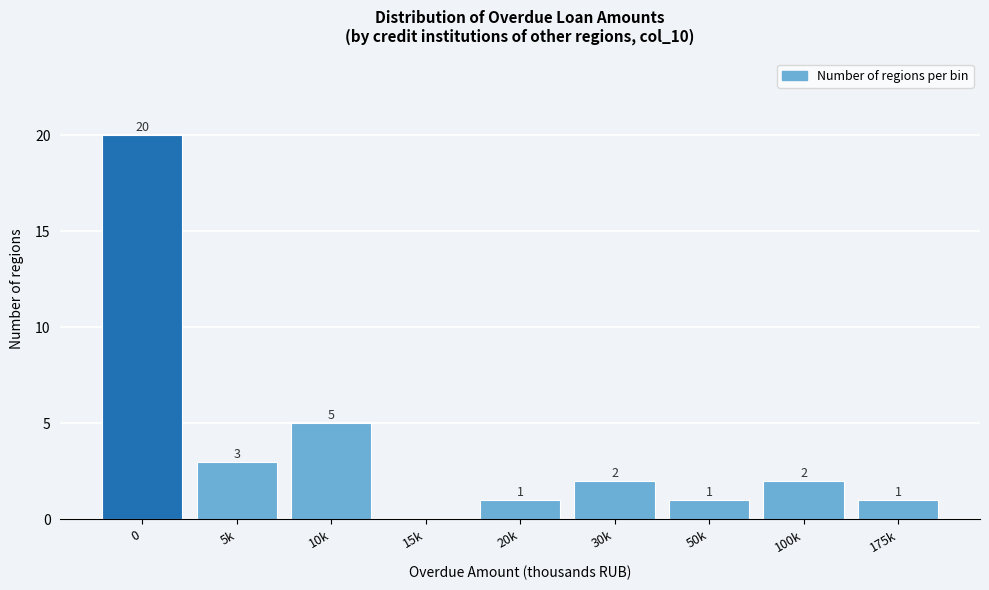

Reading right to left, what are all the values shown in this chart?

175k=1	100k=2	50k=1	30k=2	20k=1	15k=0	10k=5	5k=3	0=20